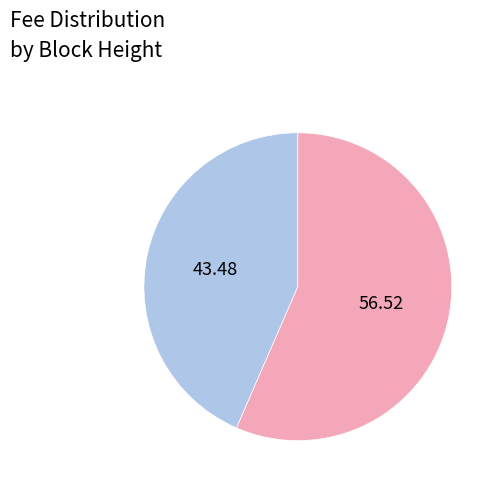

Does any single category account for the majority?

Yes